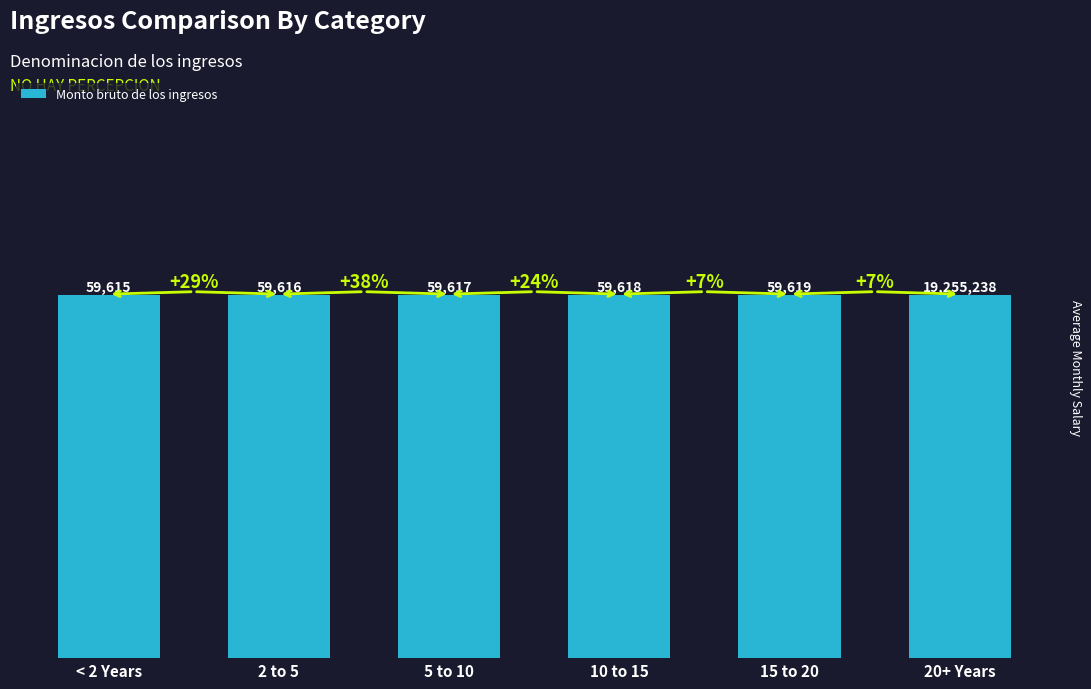

How many bars are there in total?

6